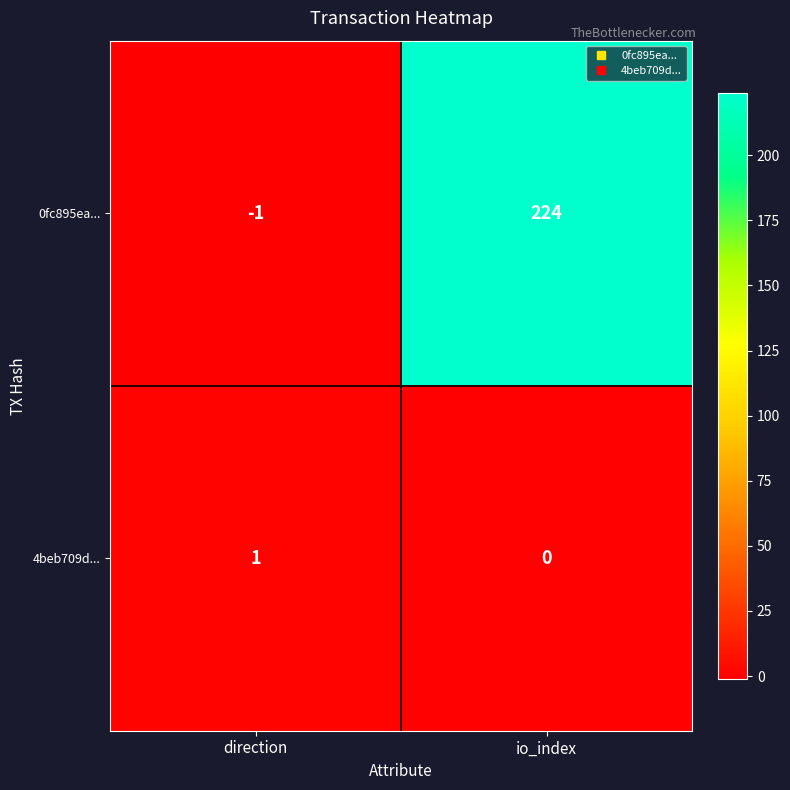

What is the difference between the highest and lowest values at io_index?

224